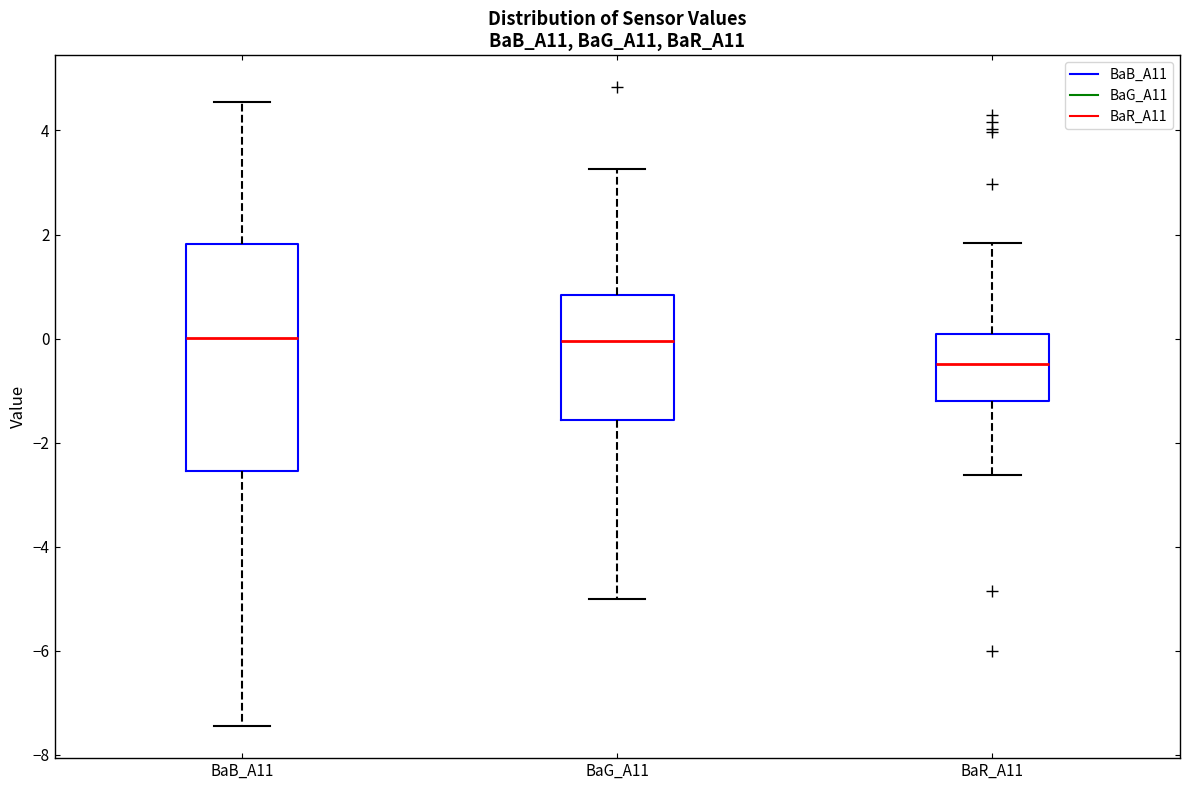

Reading left to right, transcribe this box plot: for each box, give where its median line is, the range the box spans, and where its two whiskers end, as read against the y-axis. The values are not printed on the chart, so give them approximately, as read against the axis.

BaB_A11: median 0.0, box -2.6 to 1.8, whiskers -7.4 to 4.6
BaG_A11: median 0.0, box -1.6 to 0.8, whiskers -5.0 to 3.2
BaR_A11: median -0.4, box -1.2 to 0.0, whiskers -2.6 to 1.8